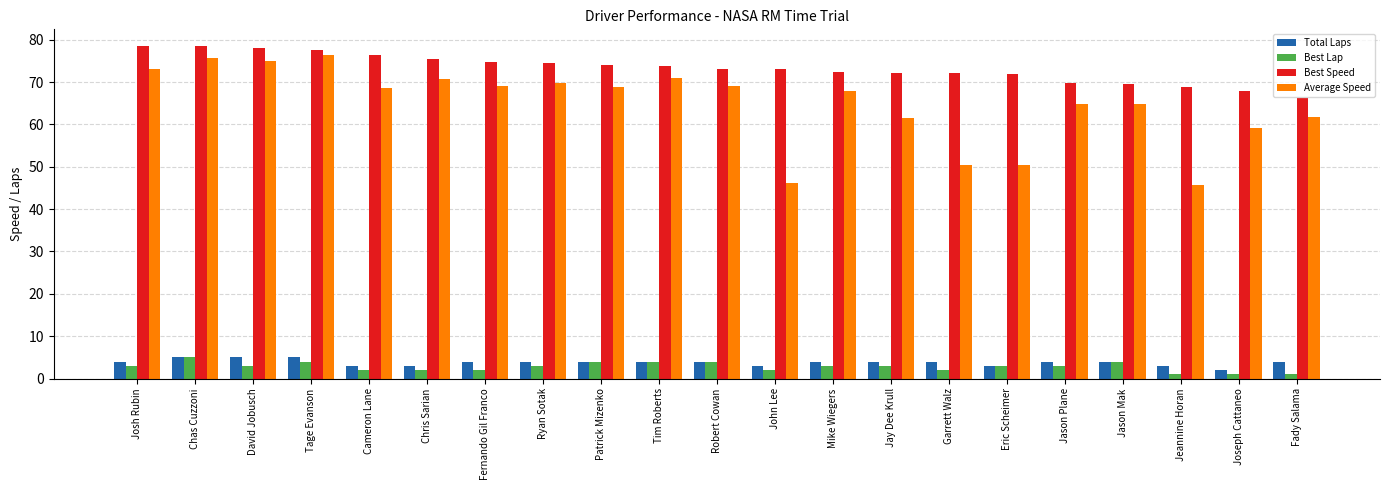

What is the value of the Best Speed bar at the 14th from the left?

72.2